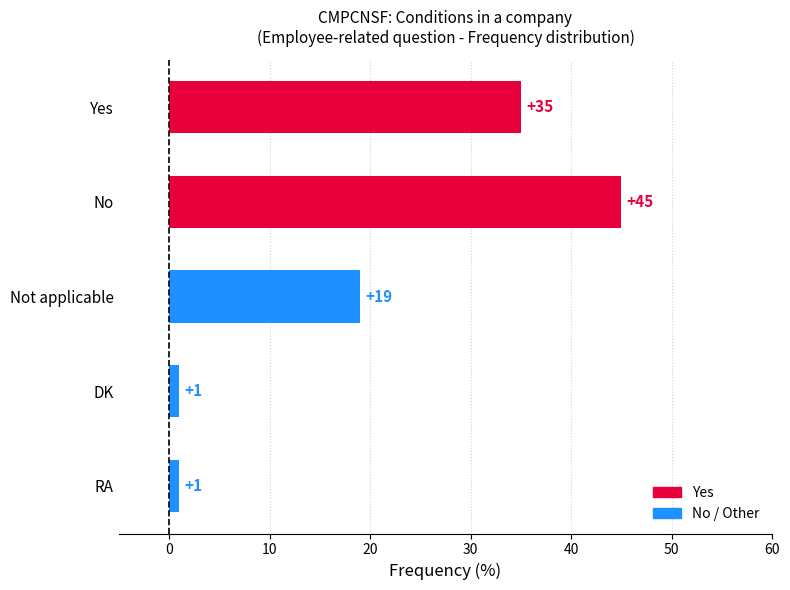

What value does the data have at No?

45